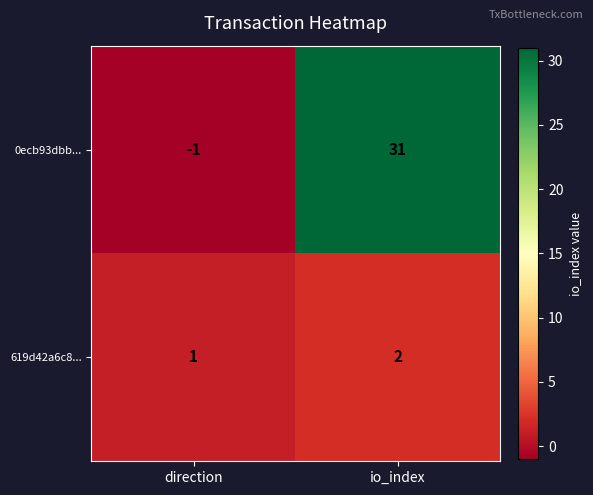

The 0ecb93dbb... series shows 18 at io_index. True or false?

False